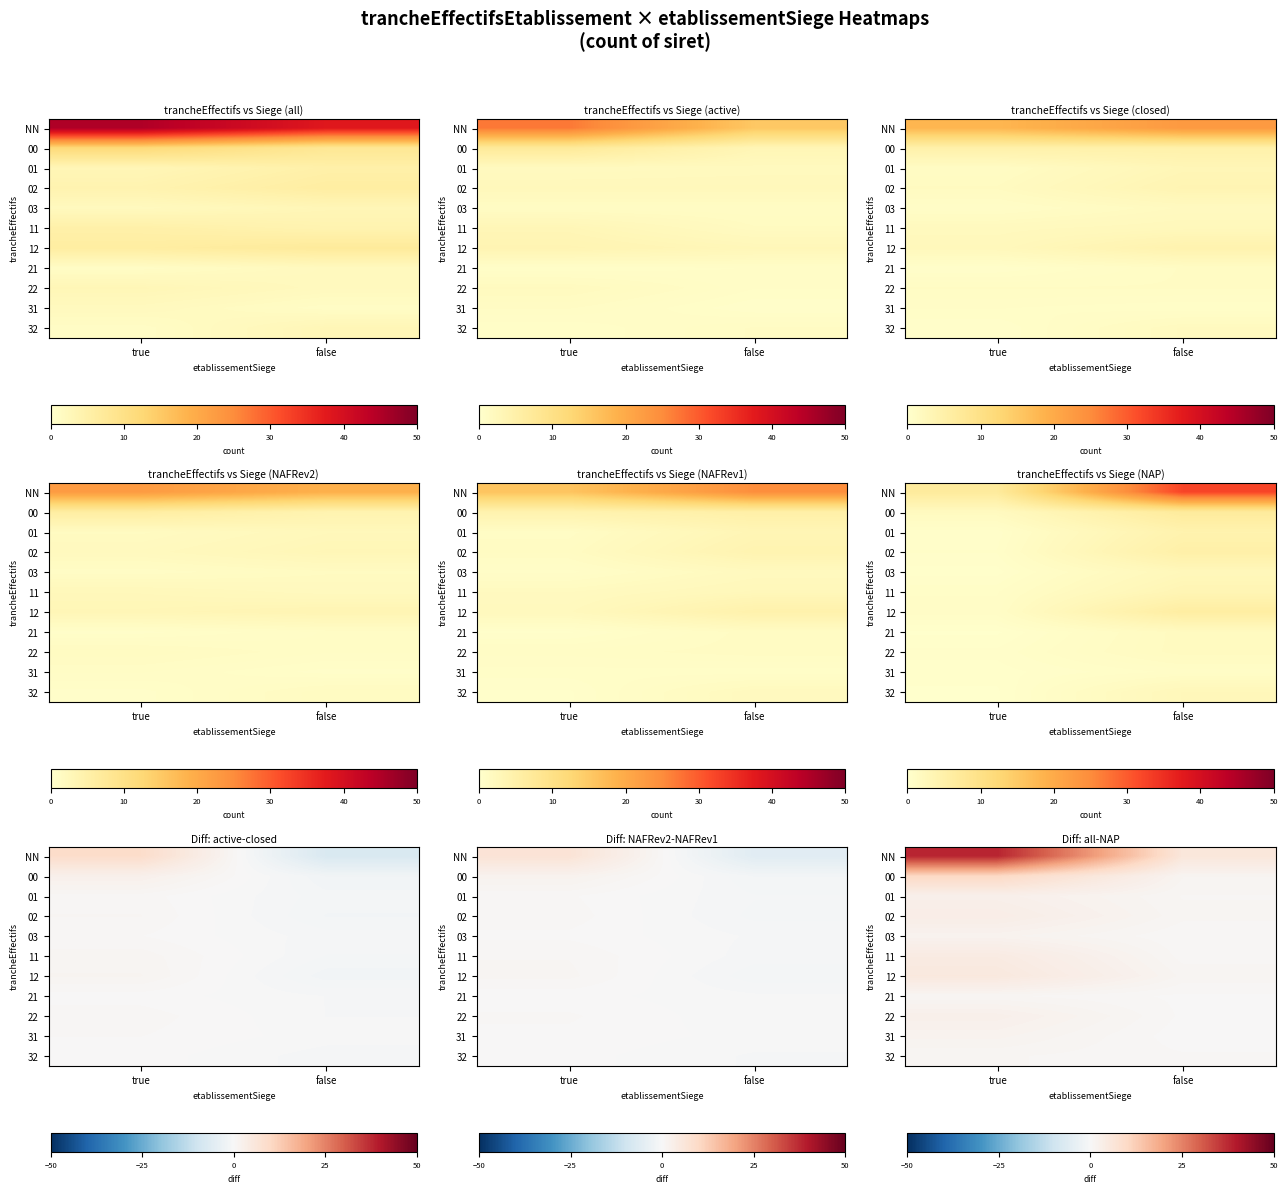

At which category is the sum across all series the highest?

true